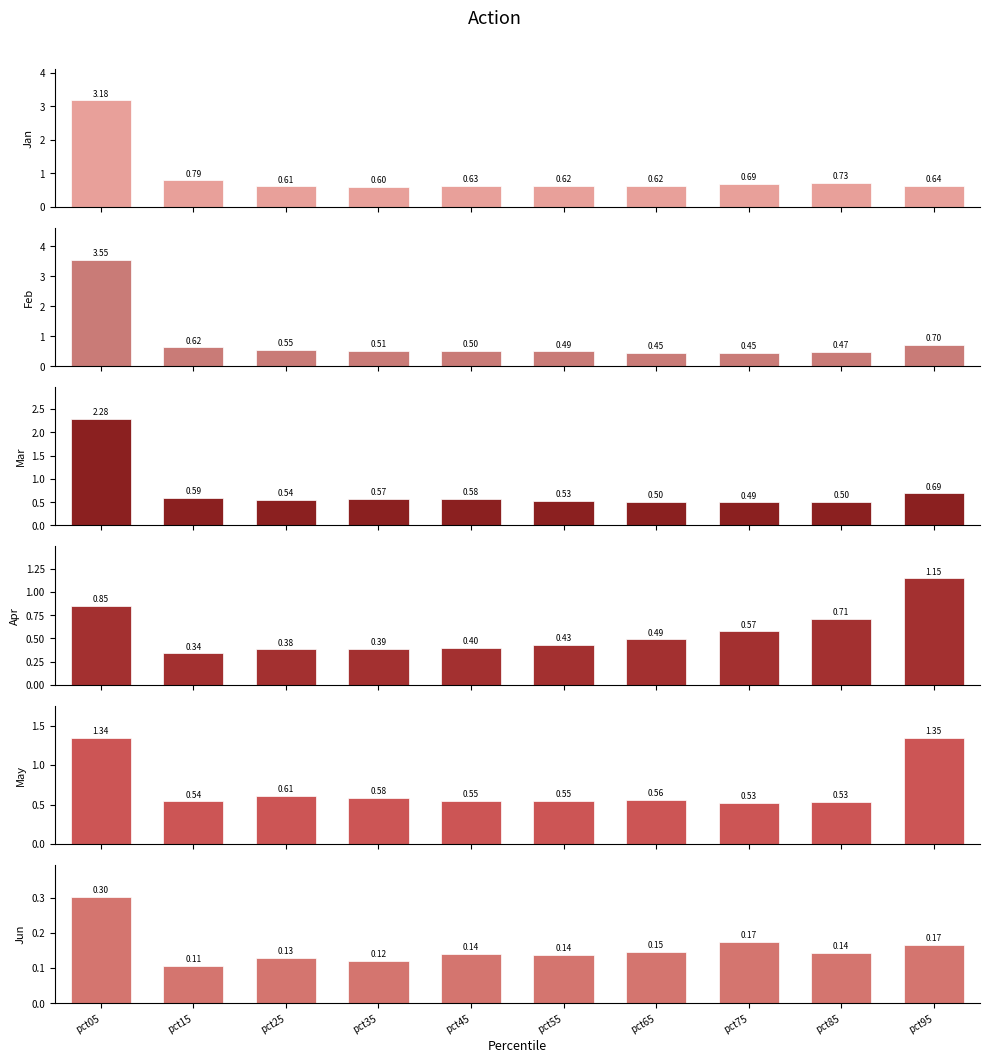

Which label corresponds to the smallest value in the chart?

pct15